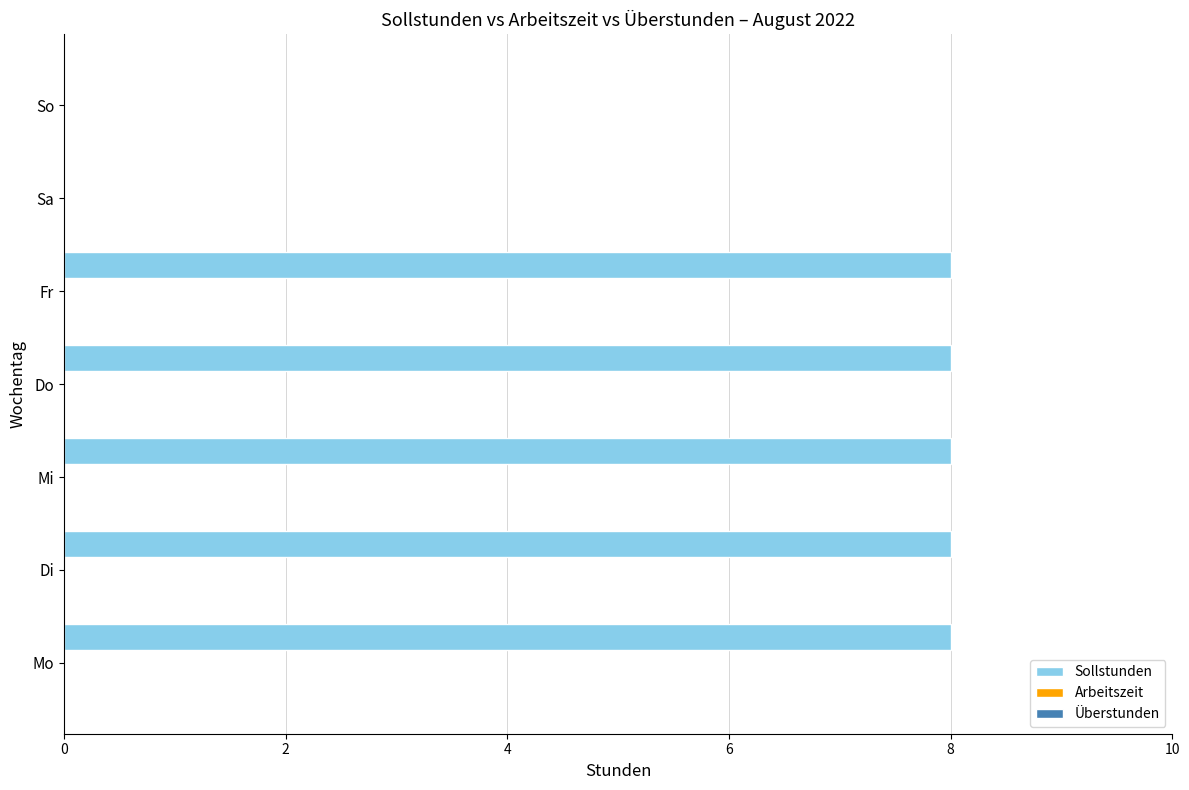

What is the greatest value displayed?

8